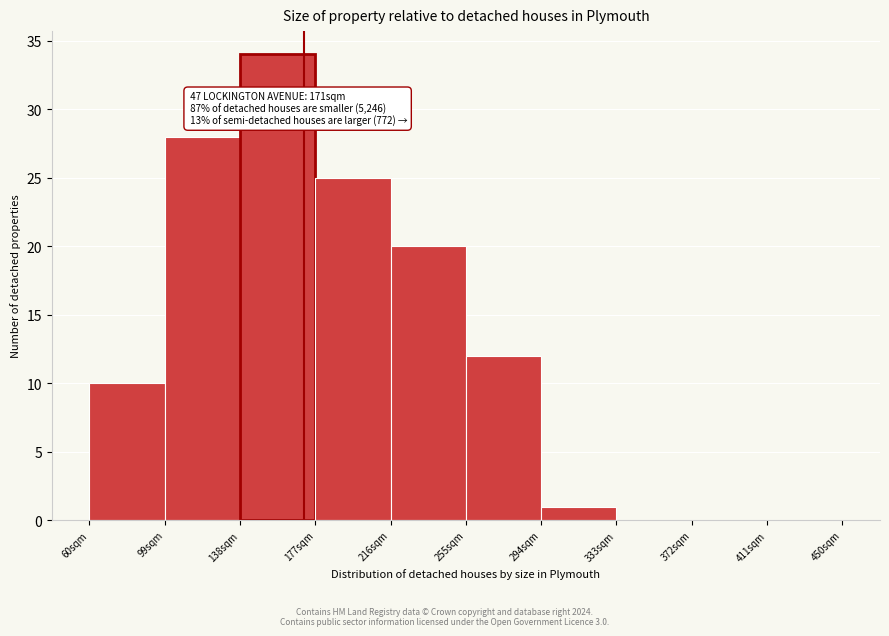

Over which range of the x-axis is the bar tallest?

138 to 177